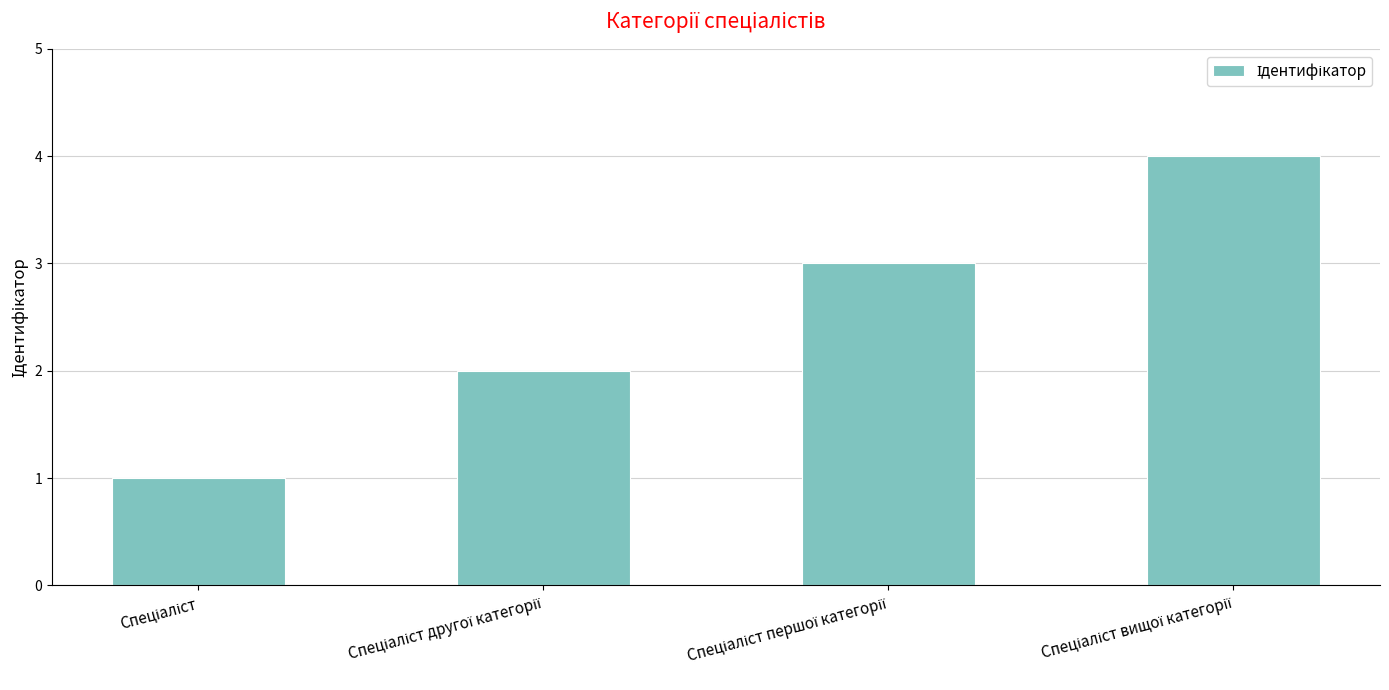

What is the sum of all values?

10